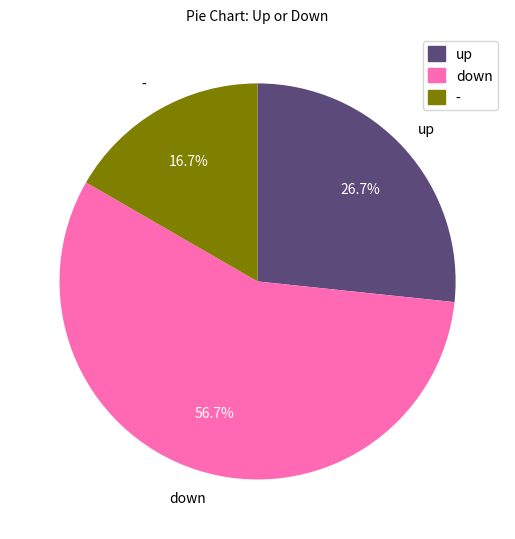

The down slice represents 57% of the pie. True or false?

True